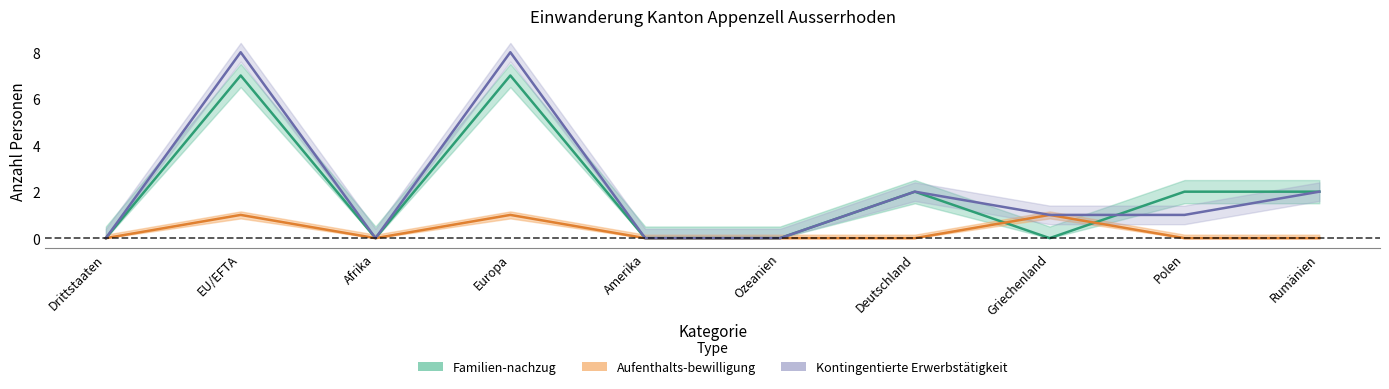

Where do Familien-nachzug and Kontingentierte Erwerbstätigkeit first cross each other?

Griechenland and Polen